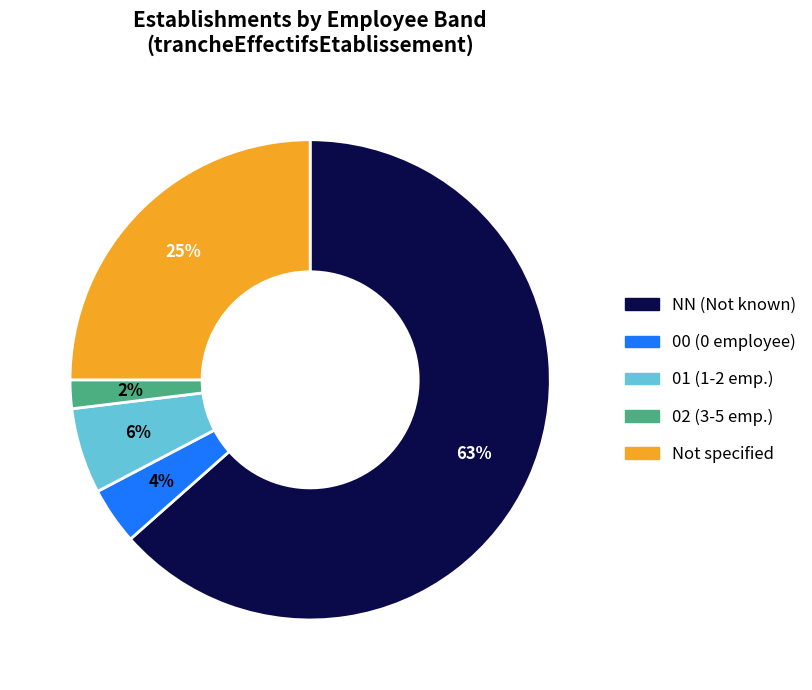

To the nearest percent, what is the average slice percentage?

20%